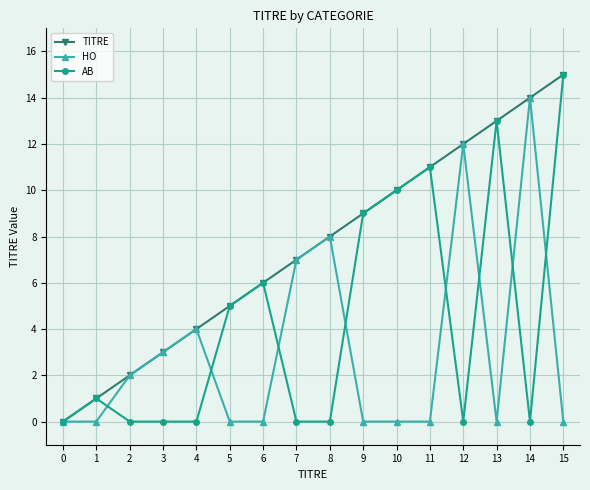

What is the maximum value shown in the chart?

15